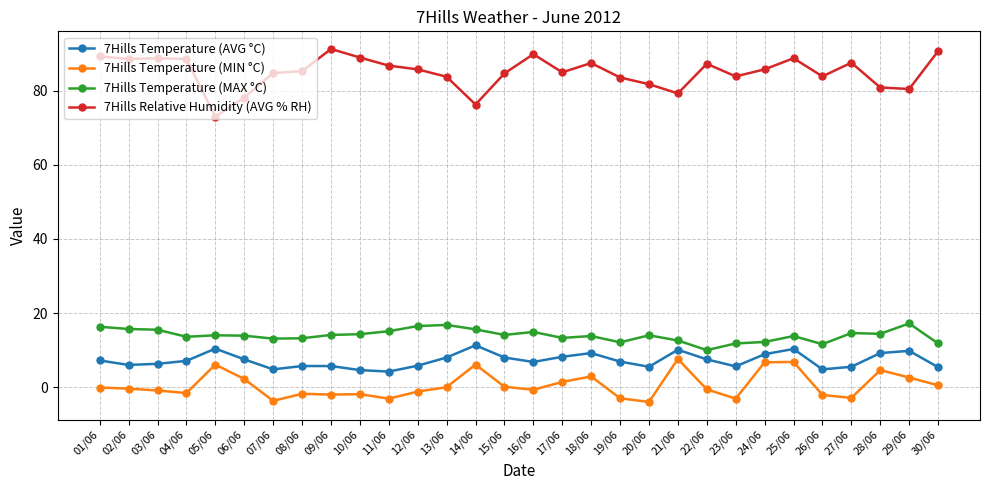

True or false: 7Hills Temperature (AVG °C) and 7Hills Temperature (MAX °C) intersect in this chart.

False